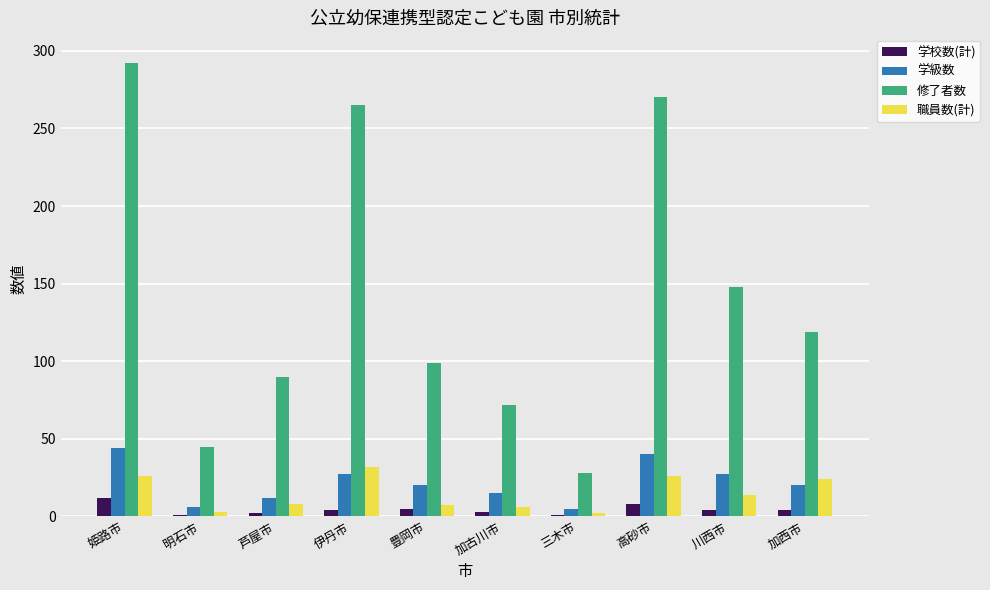

What is the label of the 5th bar from the right?

加古川市